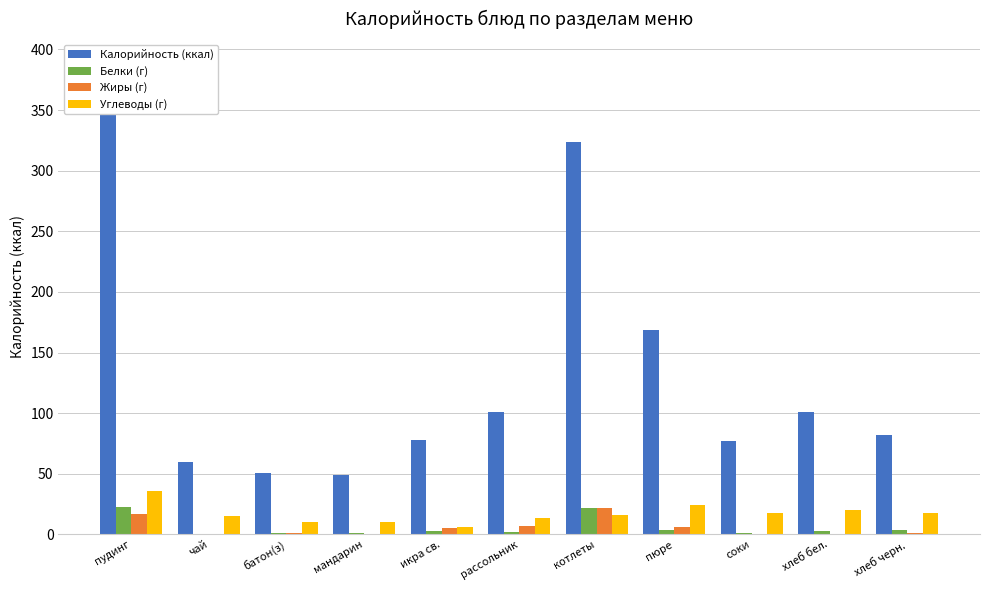

Rank the categories by Белки (г) value from lowest to highest.

чай, батон(з), мандарин, соки, рассольник, икра св., хлеб бел., пюре, хлеб черн., котлеты, пудинг